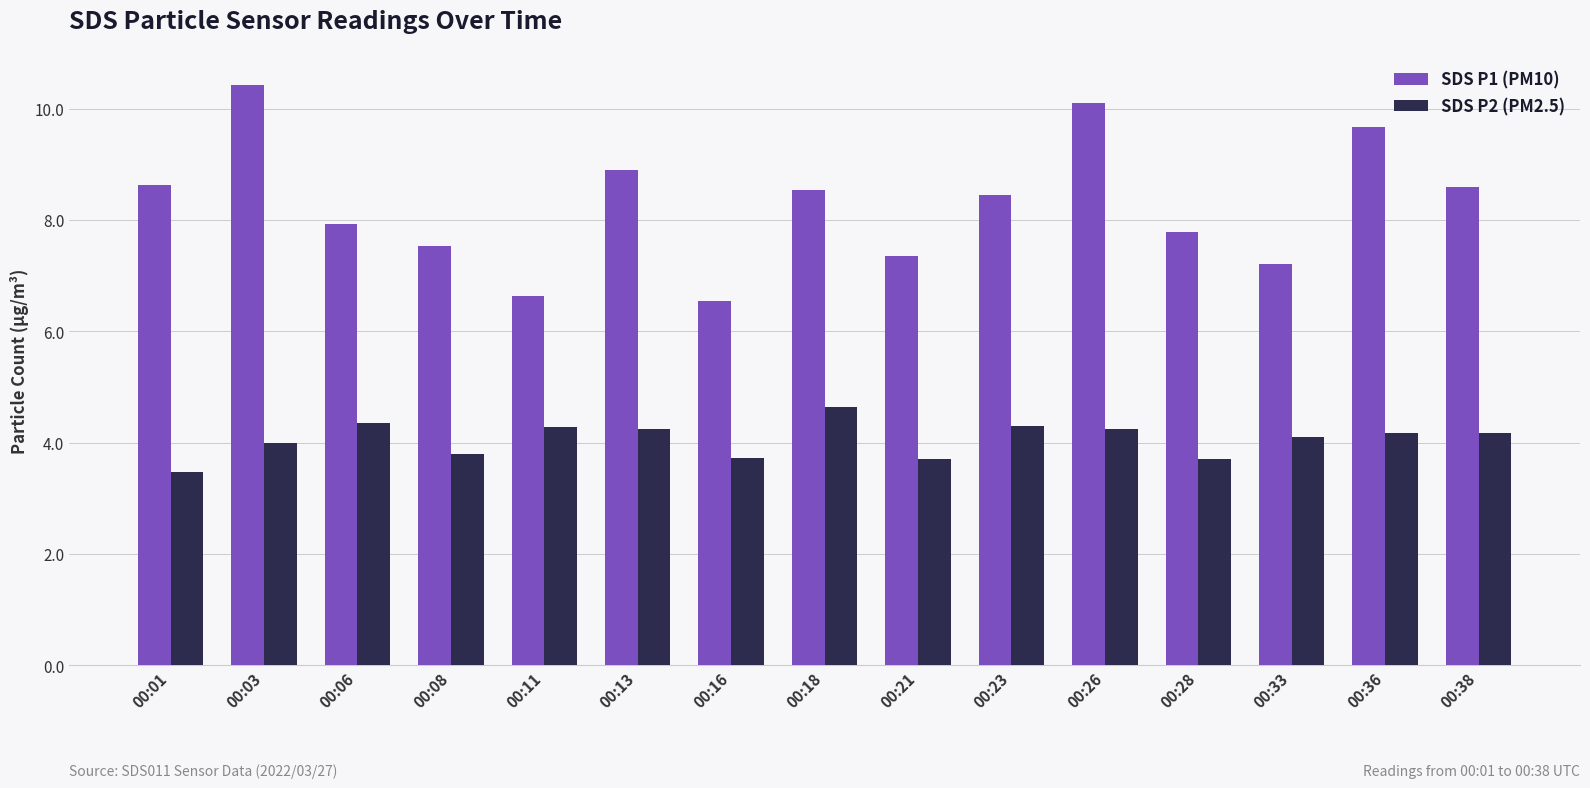

At how many categories does at least one series exceed 9?

3